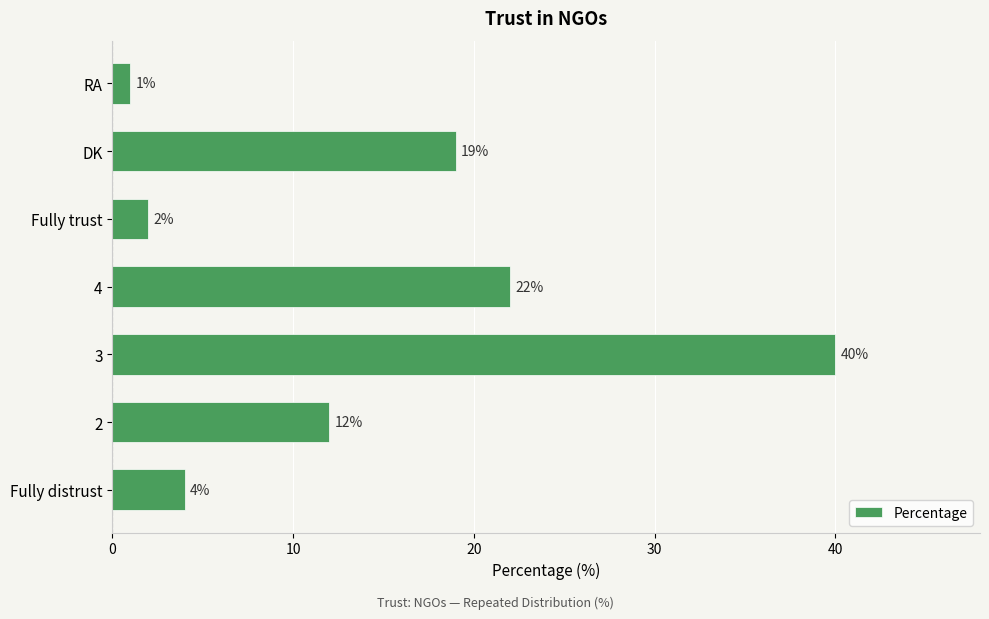

At which category does the chart reach its peak across all series?

3